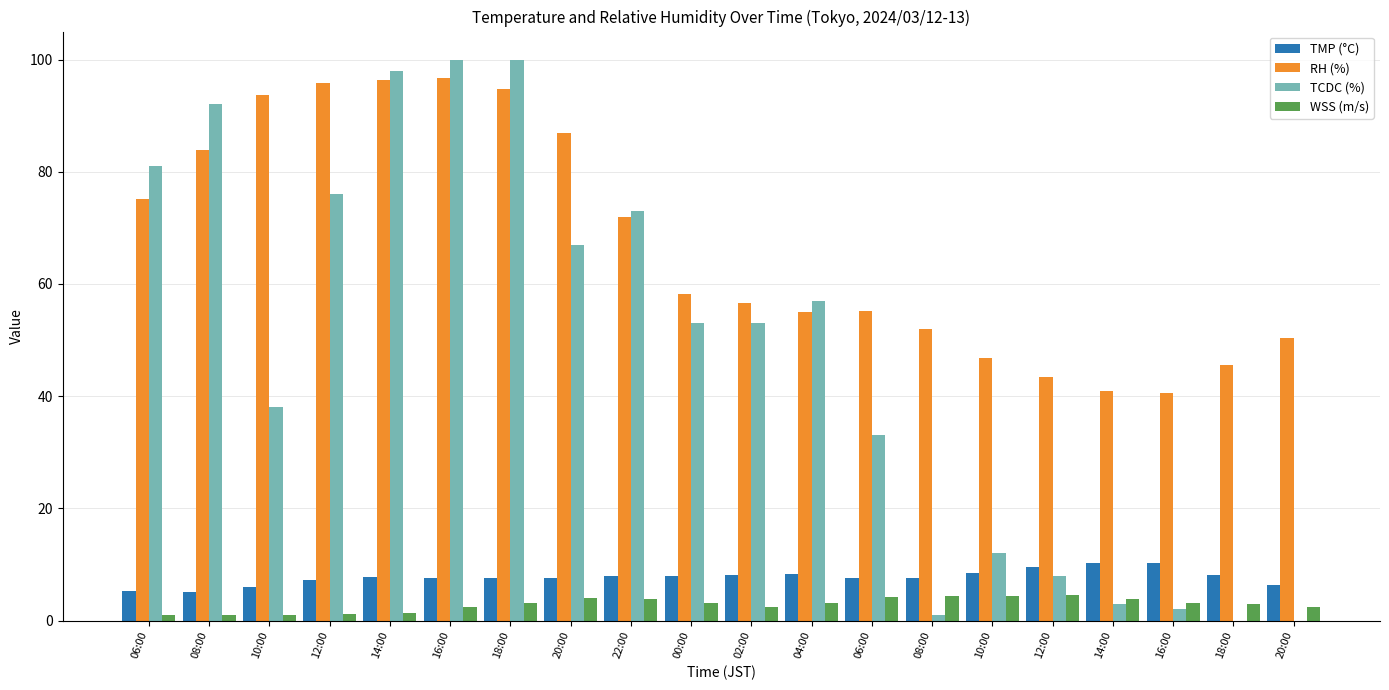

What are all the series names shown in the legend?

TMP (°C), RH (%), TCDC (%), WSS (m/s)